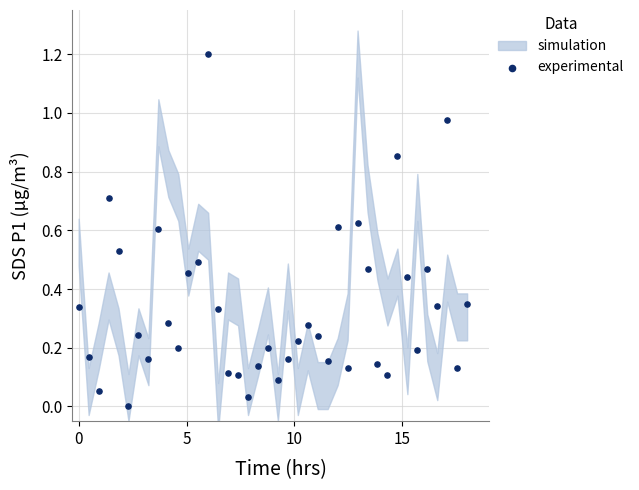

What is the range of X values (max minus min)?

18.0